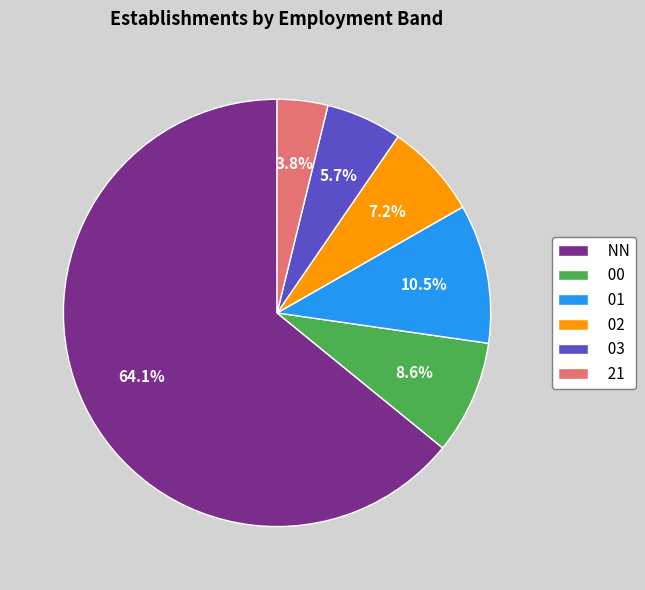

The NN slice represents 77% of the pie. True or false?

False